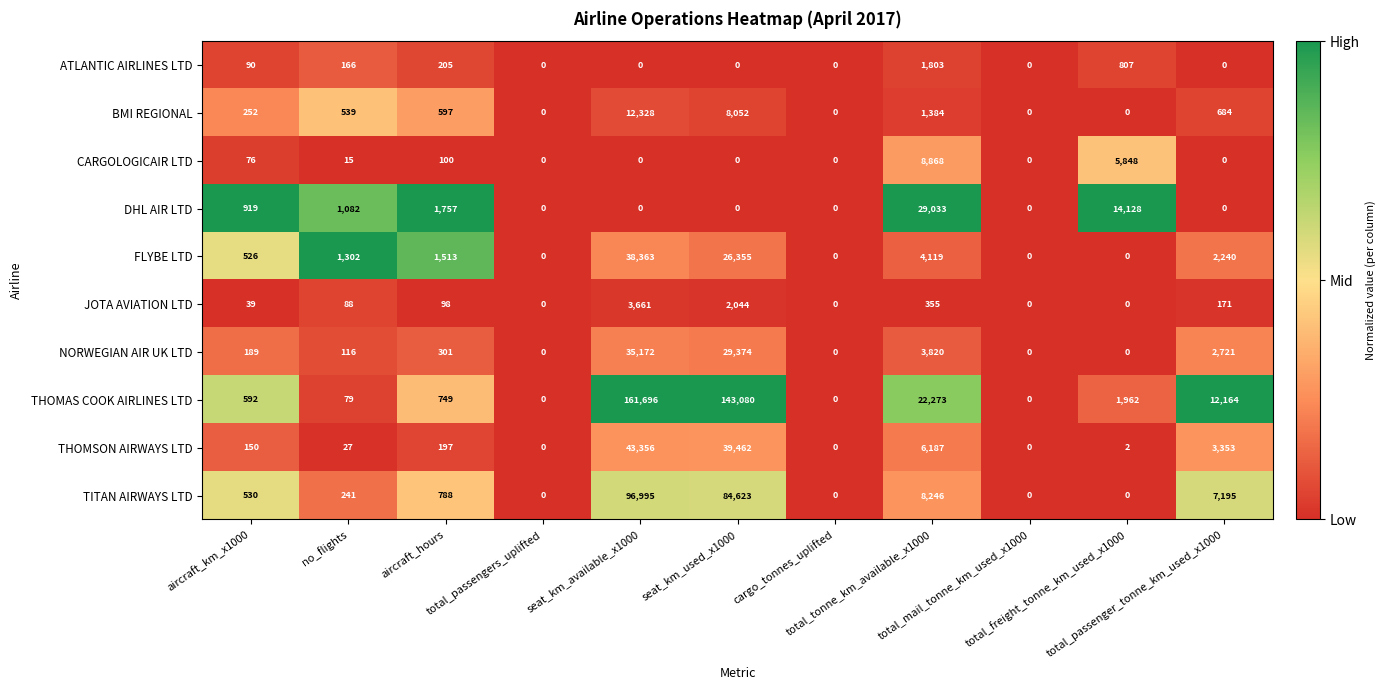

What is the greatest value displayed?

161696